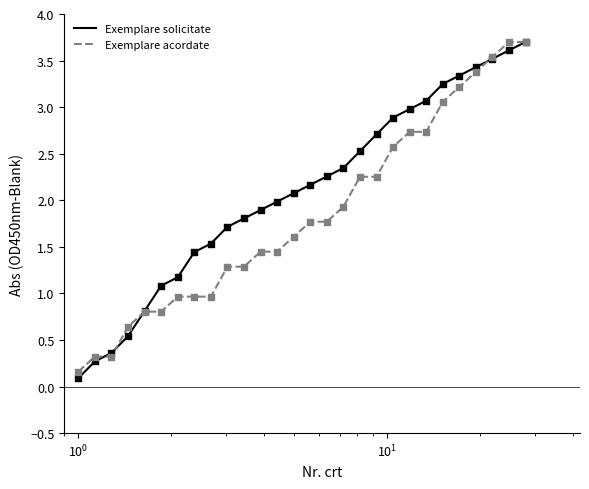

What are all the series names shown in the legend?

Exemplare solicitate, Exemplare acordate